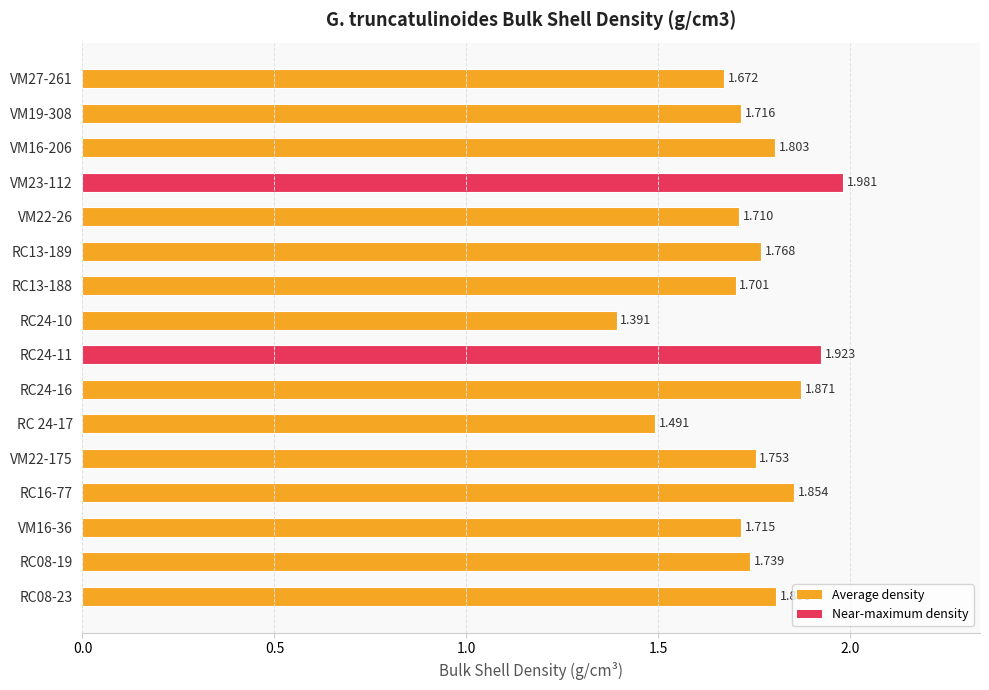

What is the difference between the maximum and second lowest values?

0.5